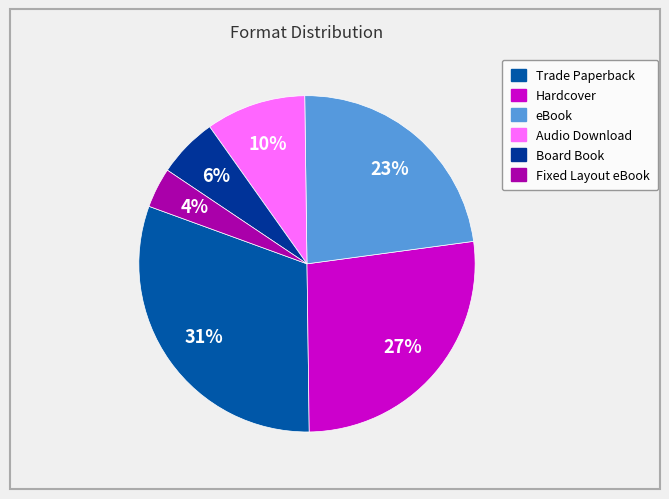

How many slices are in this pie chart?

6